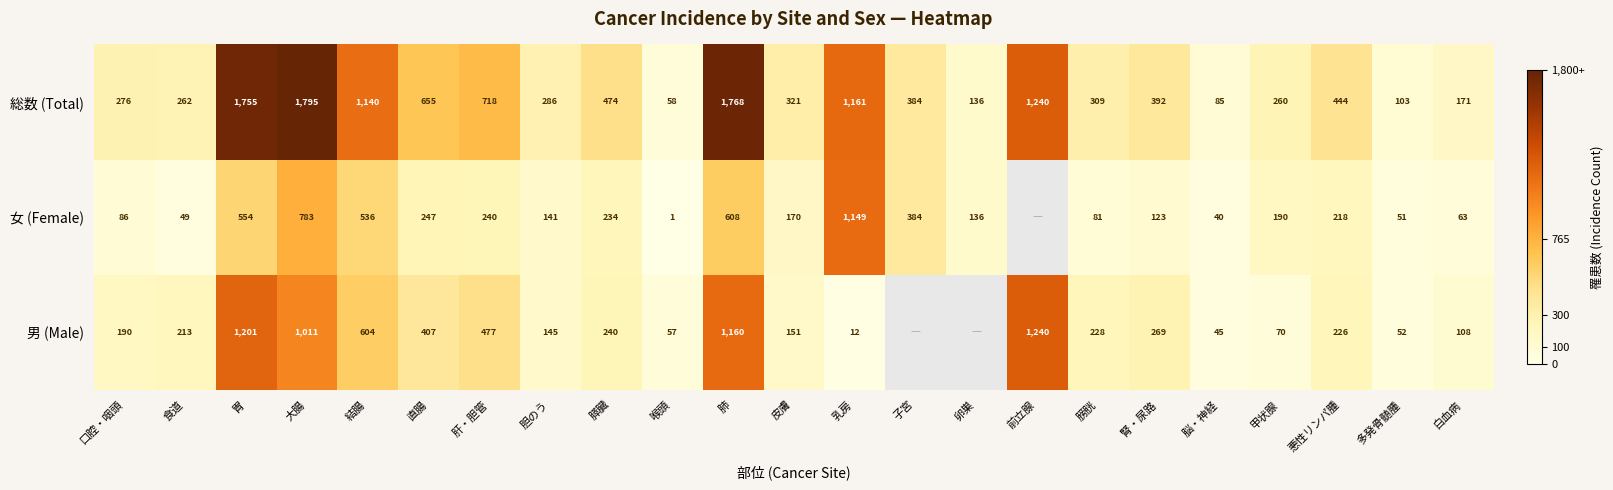

The value of 男 (Male) at 口腔・咽頭 is 114.6. True or false?

False